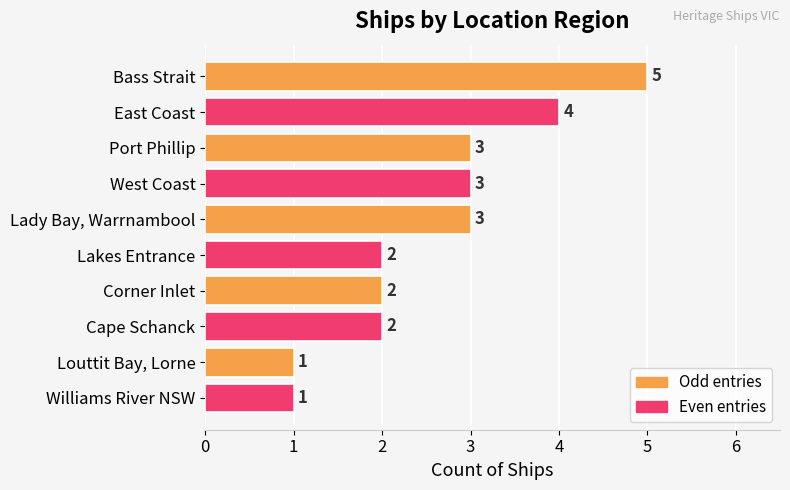

Reading top to bottom, transcribe all the data shown in this chart.

5	4	3	3	3	2	2	2	1	1